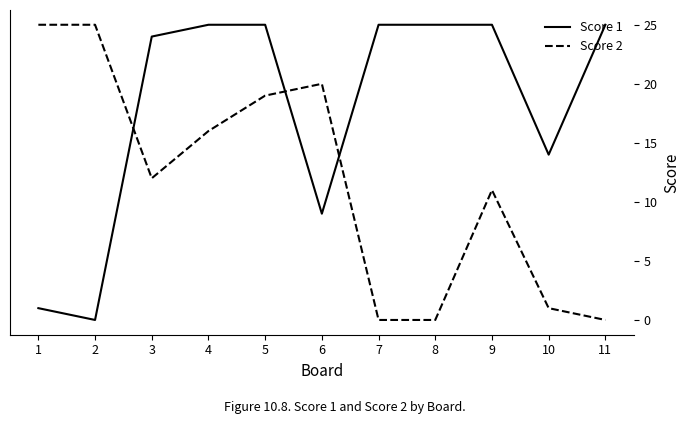

What is the difference between the highest and lowest values at 6?

11